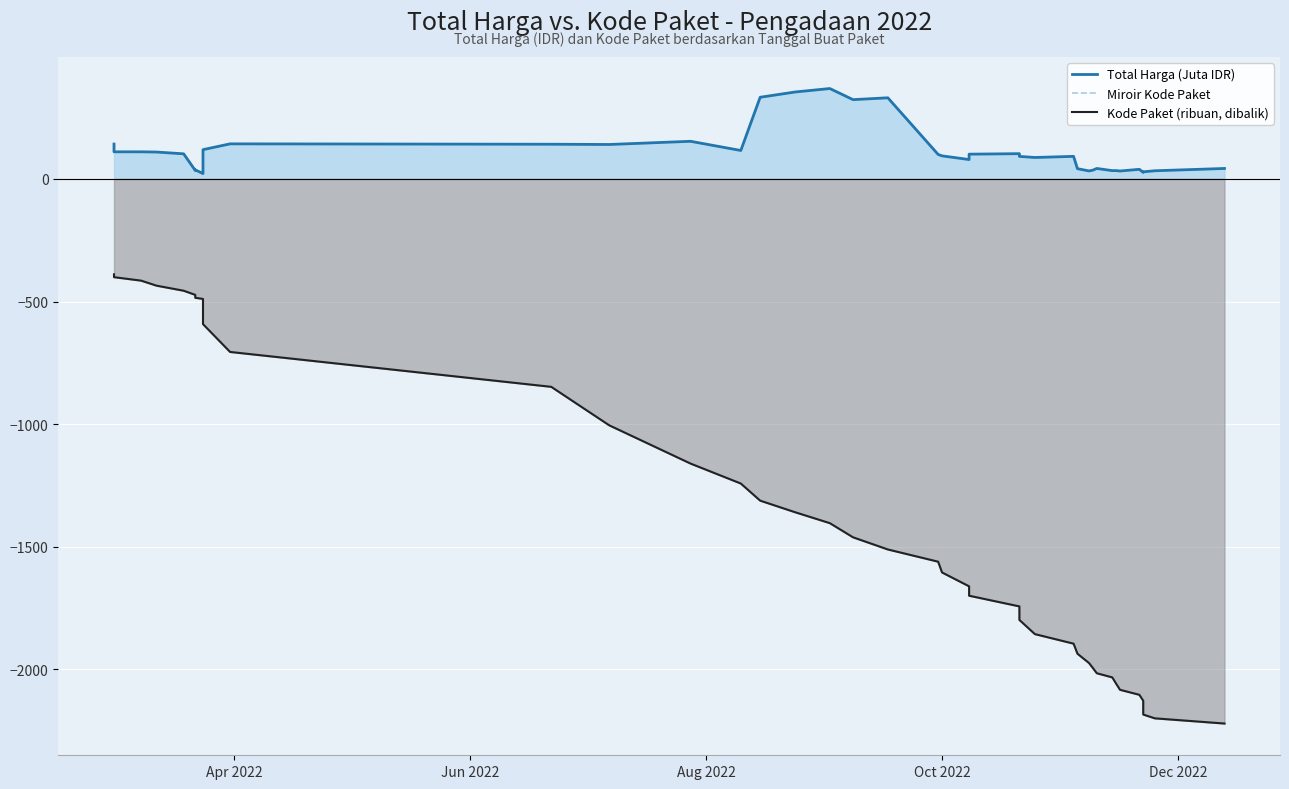

True or false: Kode Paket (ribuan, dibalik) has more than 2 points higher than both neighbors.

False